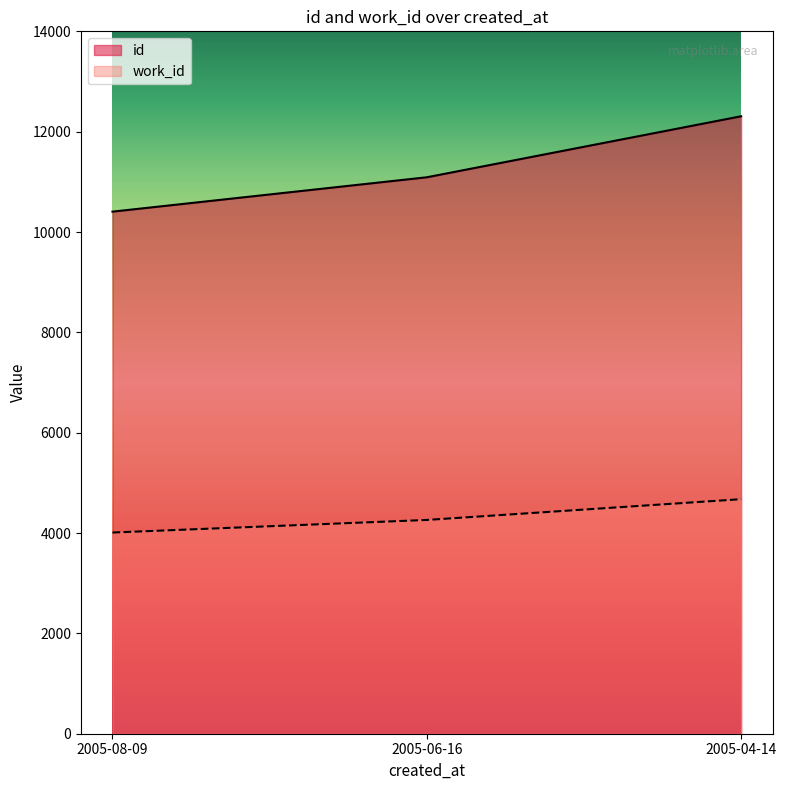

How many lines are shown in the chart?

2